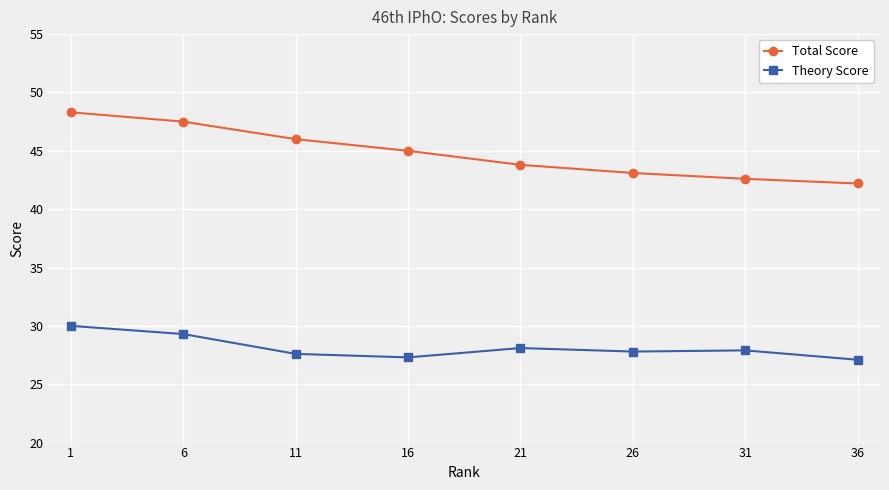

What is the minimum value for Total Score?

42.2